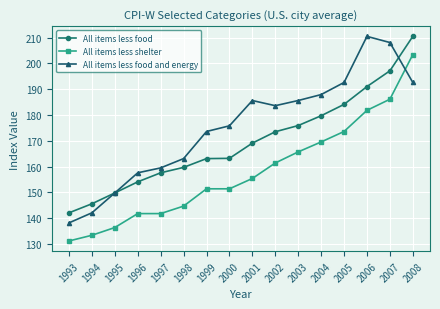

What is the average value of the All items less food series?

169.8